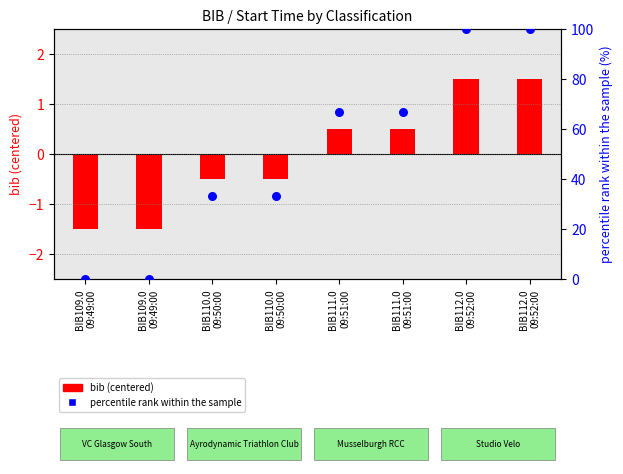

What are all the series names shown in the legend?

bib (centered), percentile rank within the sample